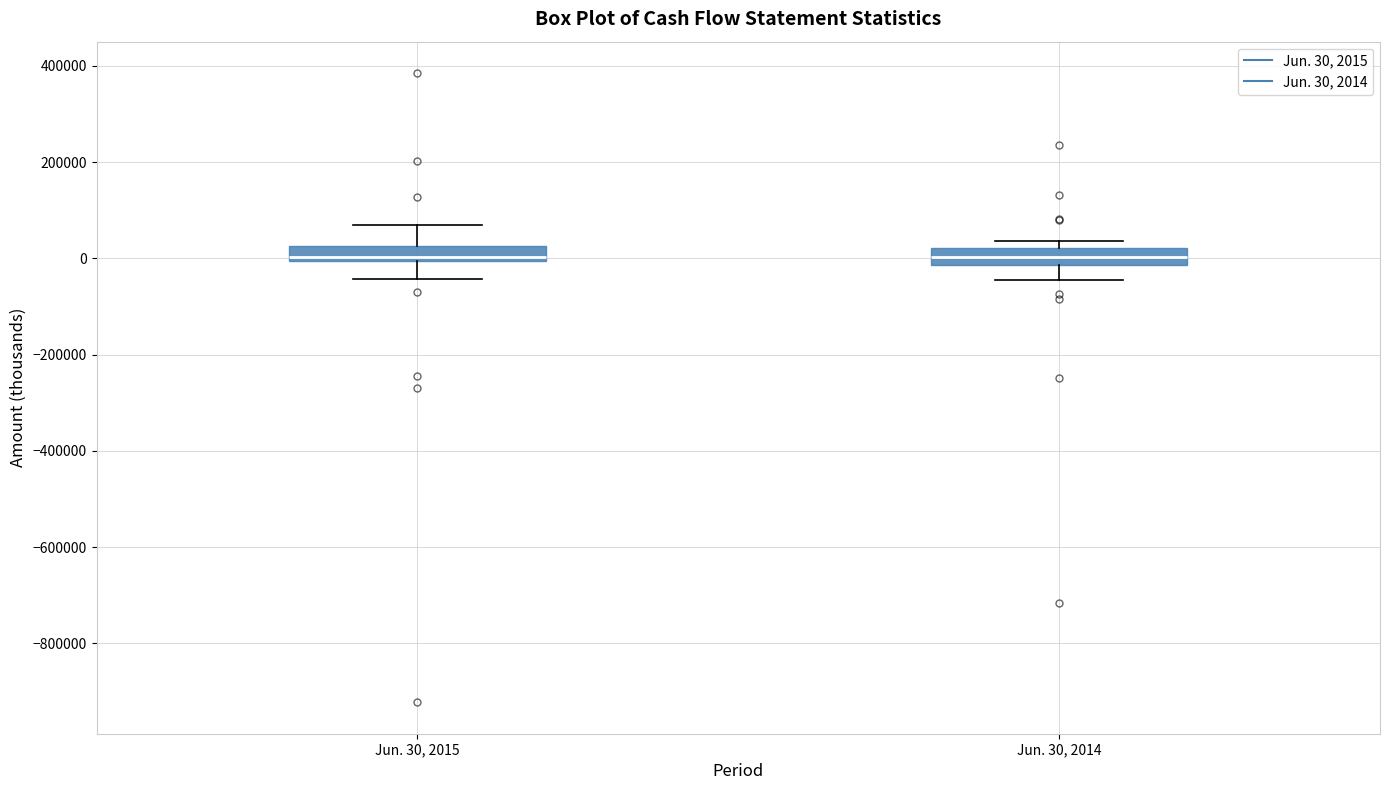

Reading left to right, read every box against the y-axis: the position of its median line, the range the box covers, and the ends of its whiskers. The values are not printed on the chart, so give them approximately, as read against the axis.

Jun. 30, 2015: median 0 (just above the box's lower edge), box 0 to 20000, whiskers -40000 to 60000
Jun. 30, 2014: median 0, box -20000 to 20000, whiskers -40000 to 40000